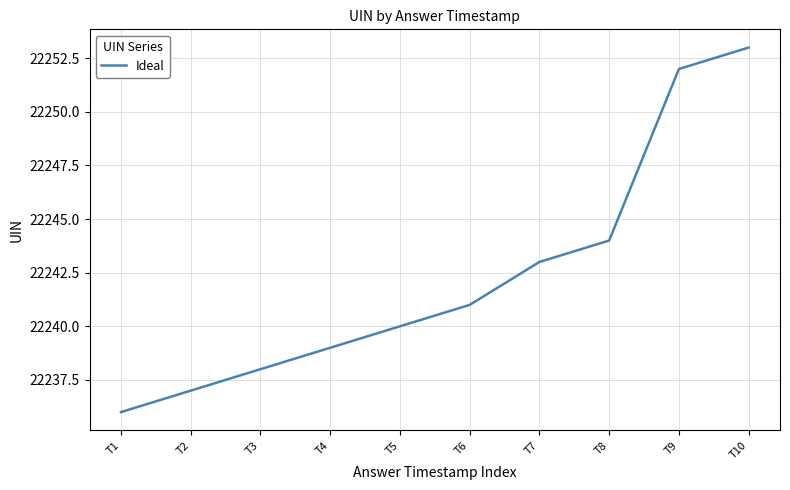

Reading left to right, extract all data points from this chart.

T1=22236	T2=22237	T3=22238	T4=22239	T5=22240	T6=22241	T7=22243	T8=22244	T9=22252	T10=22253